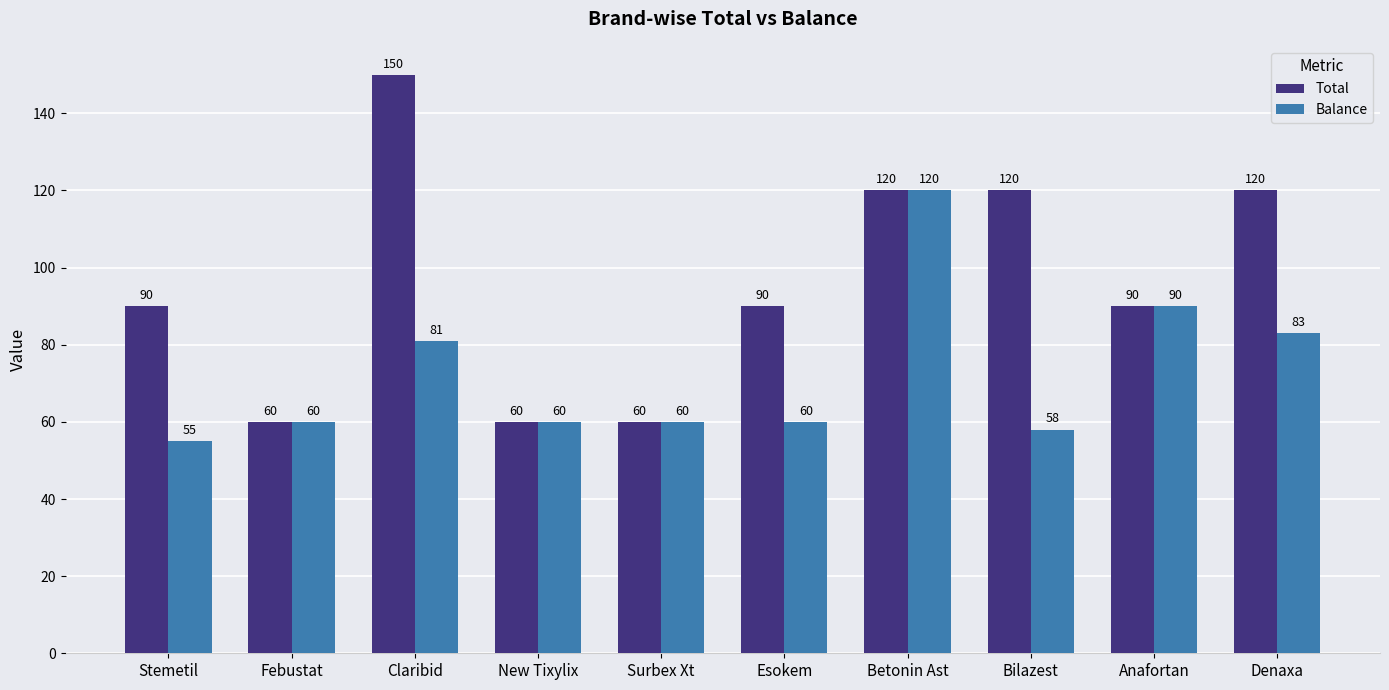

How many bars are there in total?

20